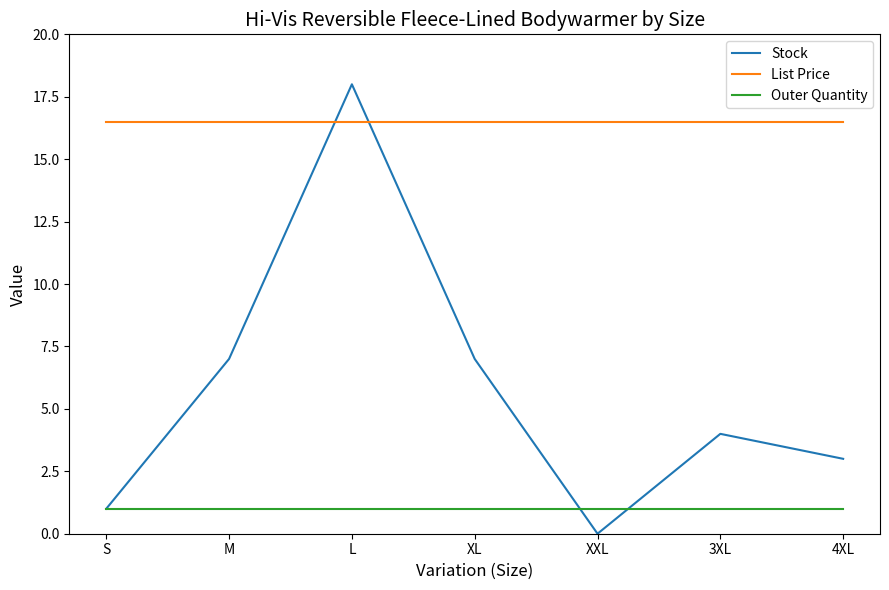

Which category has the highest value in the Stock series?

L